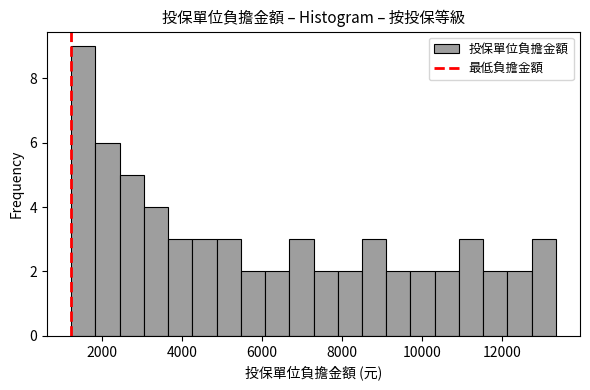

Read against the x-axis, roughly where is the centre of the tallest bar?

1600